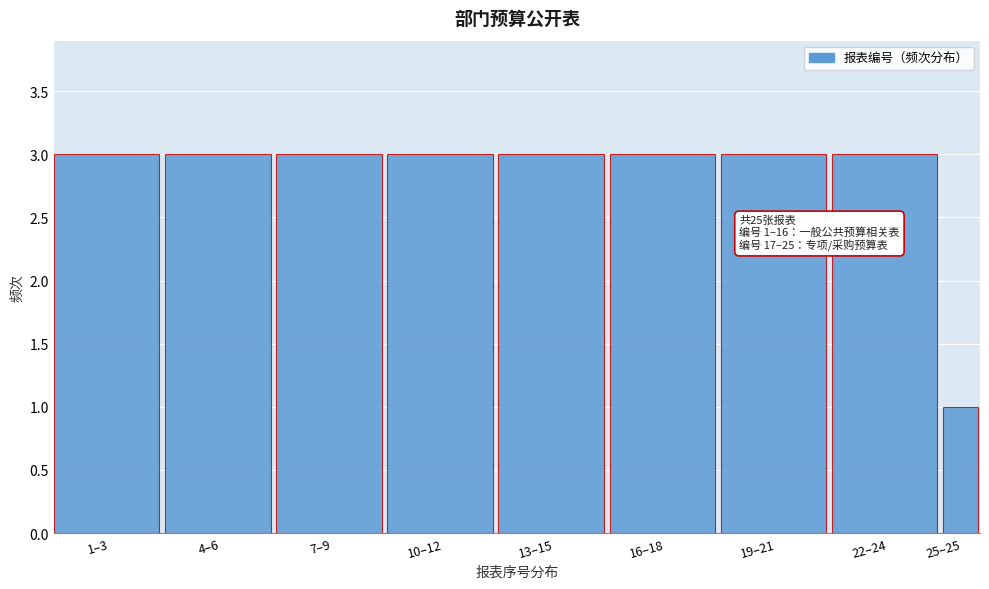

Reading right to left, list all the values displayed in this chart.

25–25=1	22–24=3	19–21=3	16–18=3	13–15=3	10–12=3	7–9=3	4–6=3	1–3=3